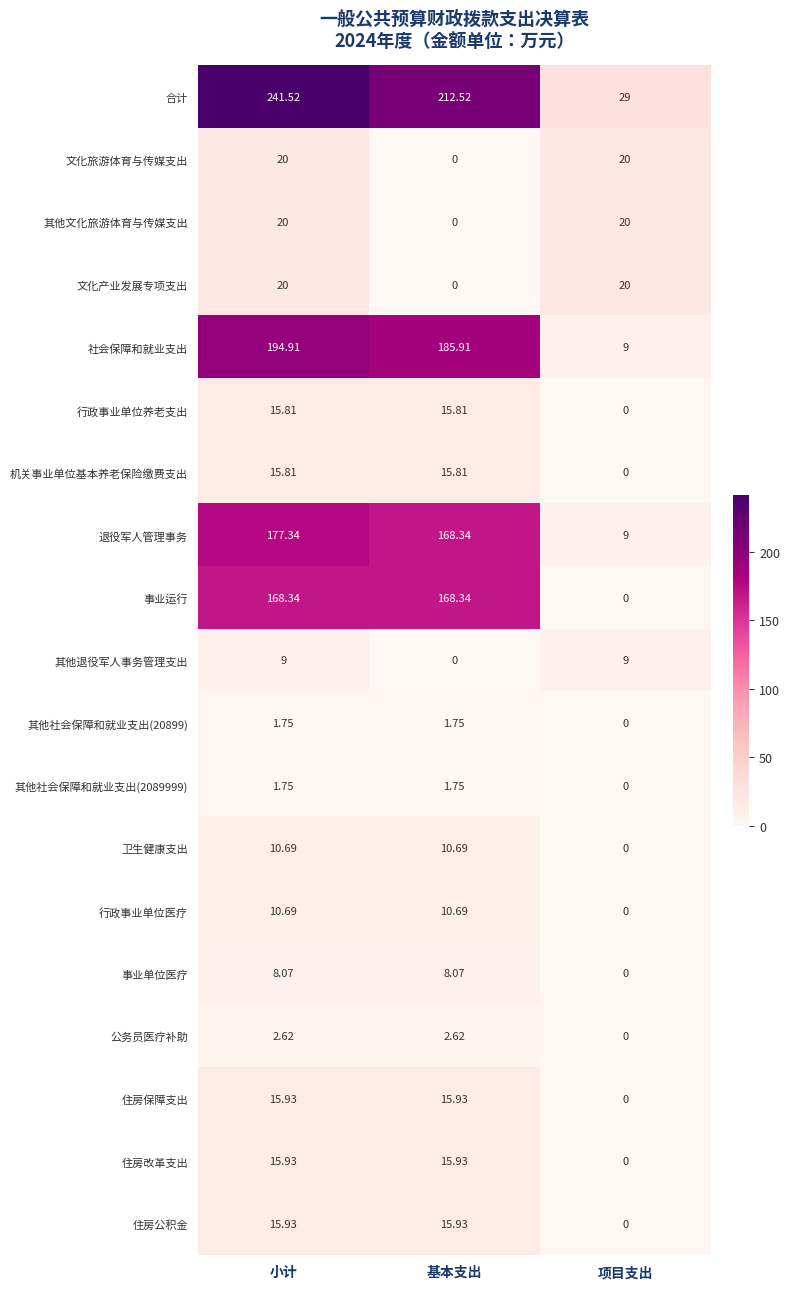

How many positive values does the 其他社会保障和就业支出(2089999) series have?

2